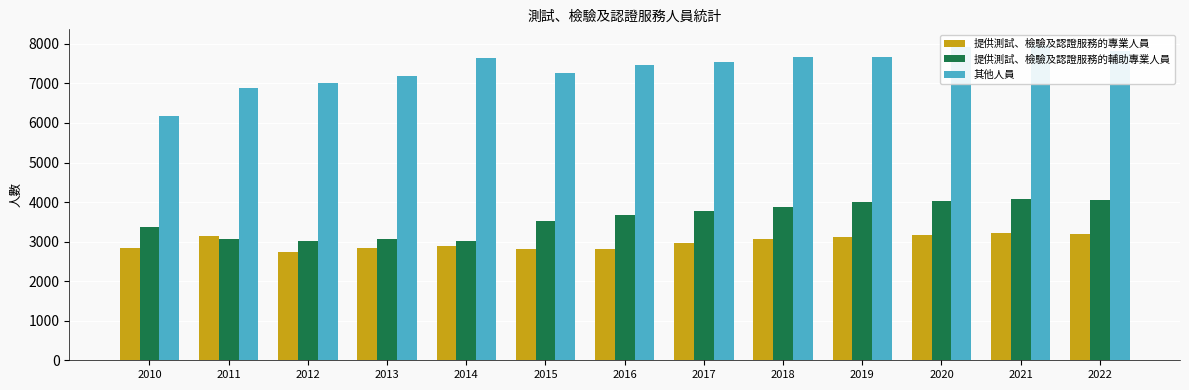

Read the 其他人員 value at 2010.

6170